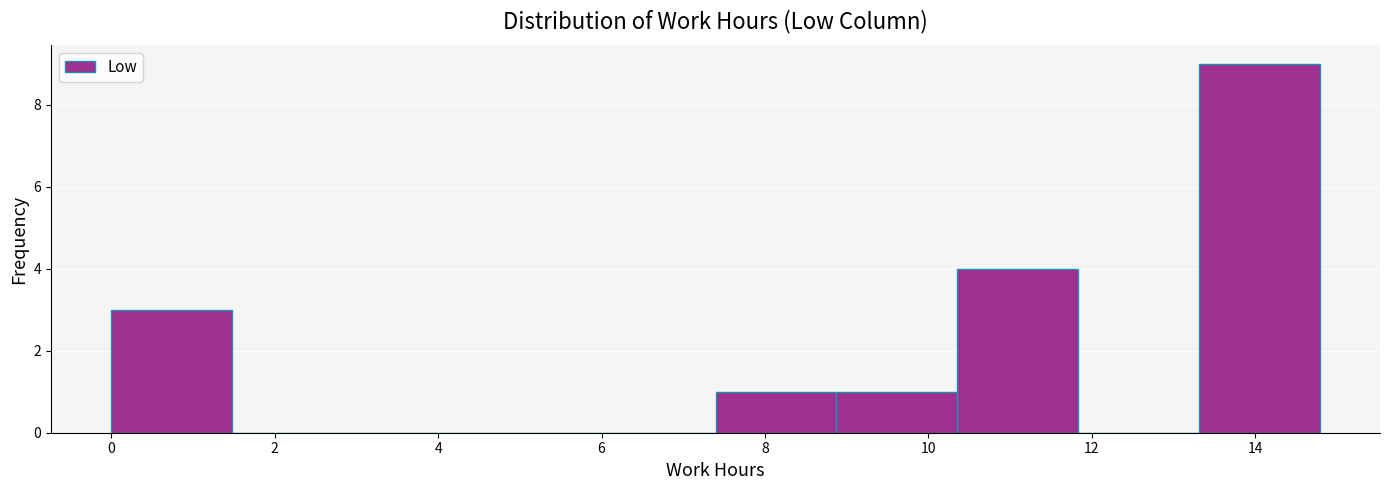

Reading left to right, list every bar in this chart as the range it spans on the x-axis followed by its height. Neither the bar edges nor the heights are printed on the chart, so give them approximately, as read against the axes.

0.0 to 1.4: 3
1.4 to 3.0: 0
3.0 to 4.4: 0
4.4 to 6.0: 0
6.0 to 7.4: 0
7.4 to 8.8: 1
8.8 to 10.4: 1
10.4 to 11.8: 4
11.8 to 13.4: 0
13.4 to 14.8: 9